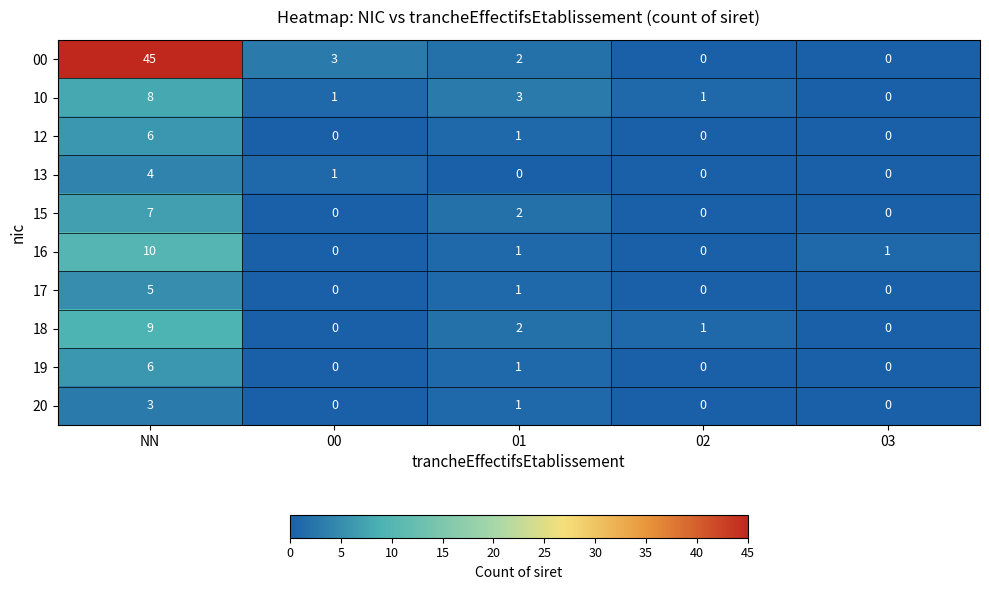

Which label corresponds to the largest value in the chart?

NN